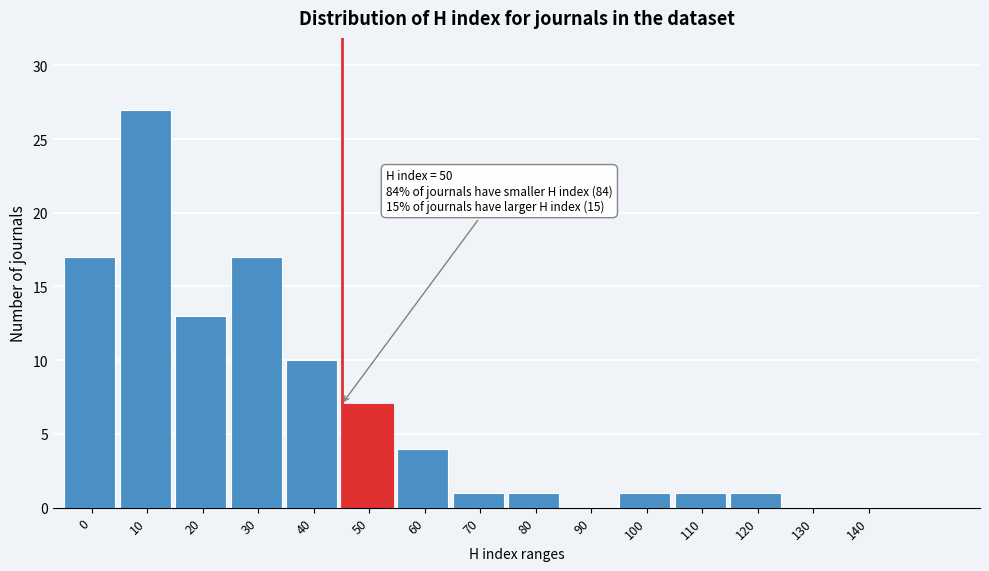

Reading right to left, what are all the values shown in this chart?

140=0	130=0	120=1	110=1	100=1	90=0	80=1	70=1	60=4	50=7	40=10	30=17	20=13	10=27	0=17